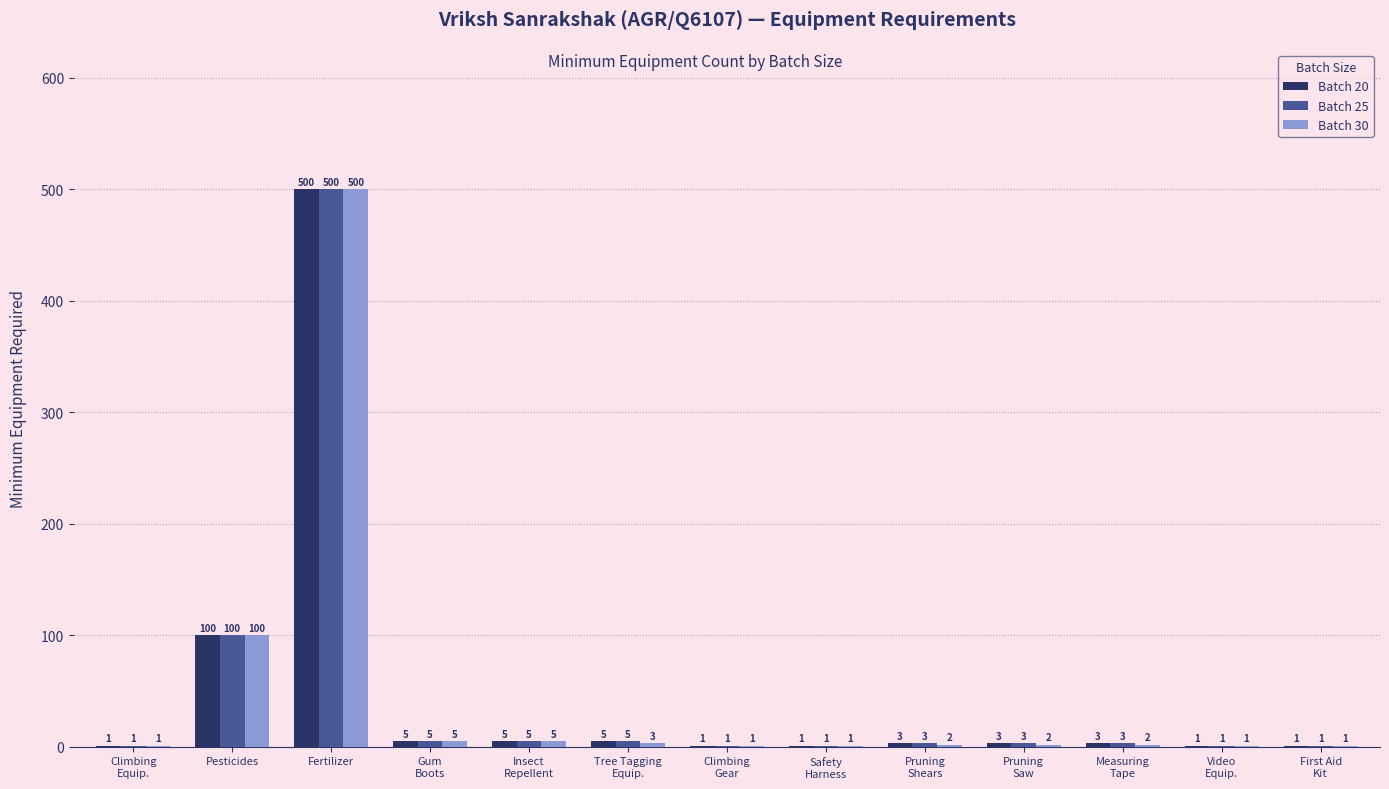

Which label corresponds to the largest value in the chart?

Fertilizer